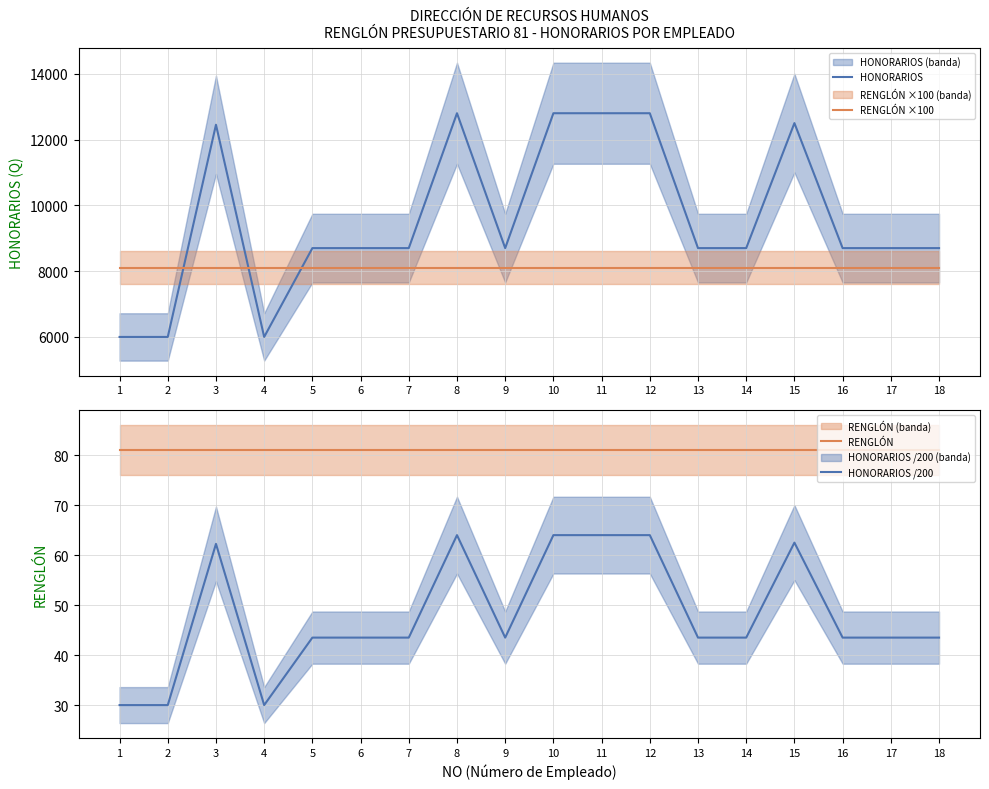

What is the value of the HONORARIOS /200 point at the 6th from the left?

43.5